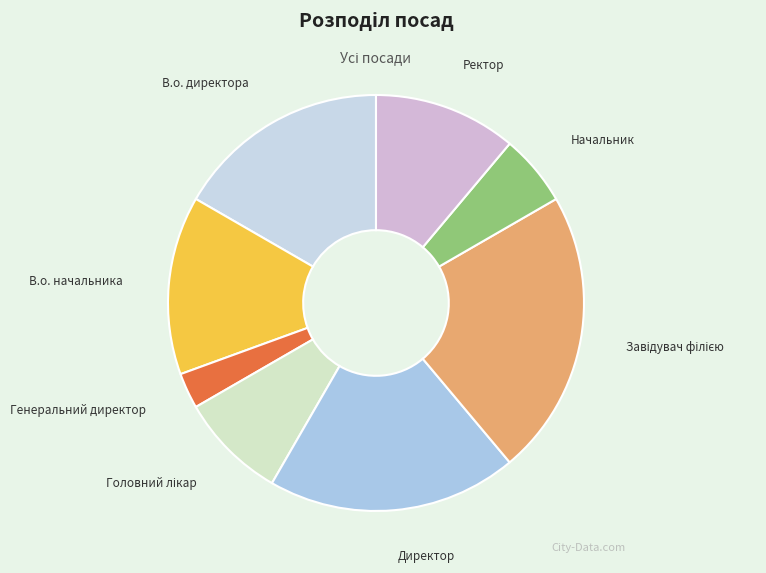

Is it true that Начальник is 15% of the pie?

False